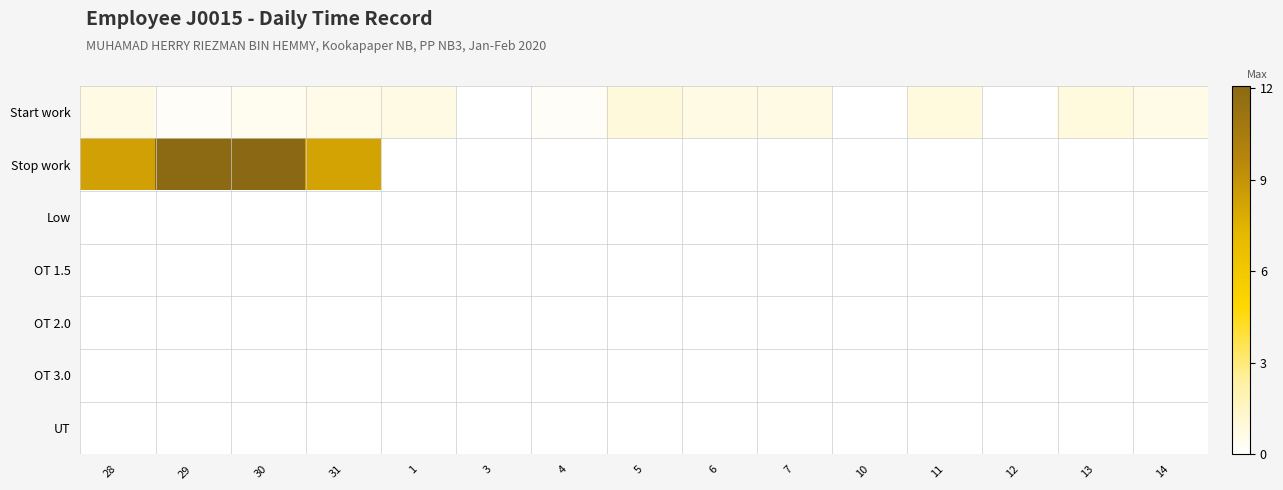

Which series changed the most between 28 and 13?

Stop work